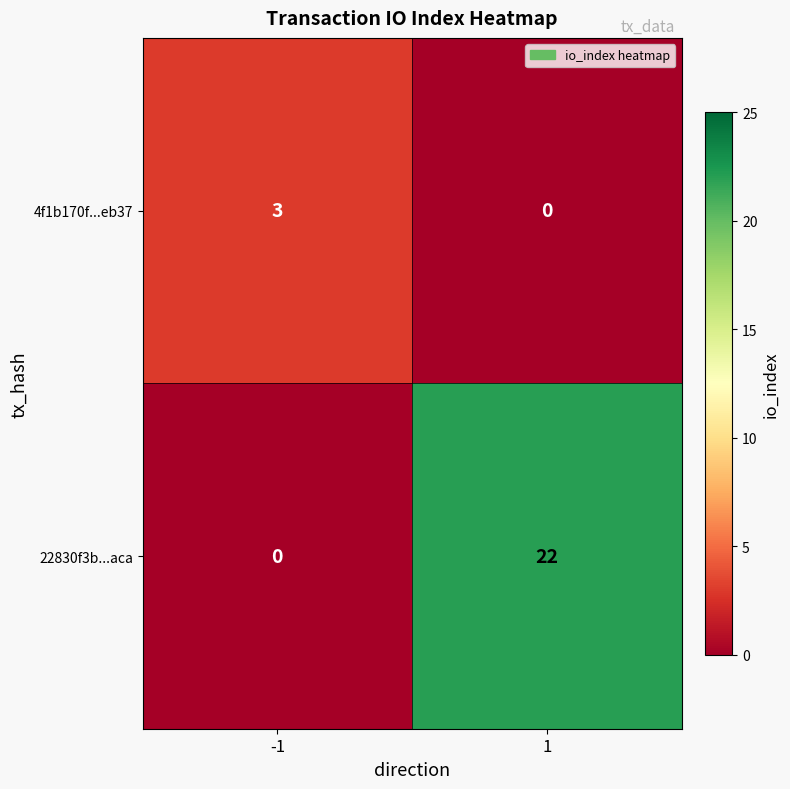

The value of 4f1b170f...eb37 at -1 is 2. True or false?

False